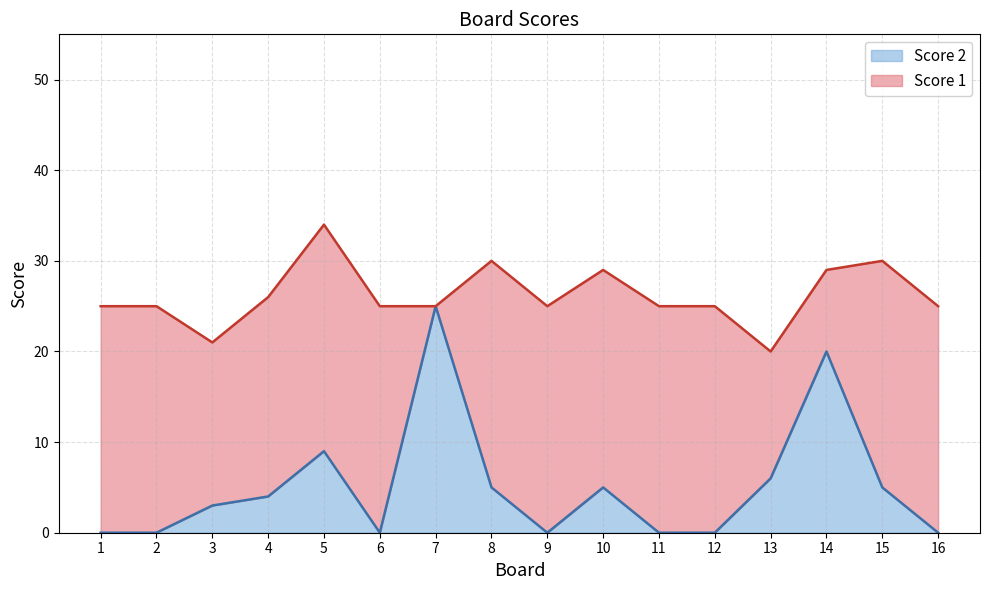

What is the maximum value shown in the chart?

25